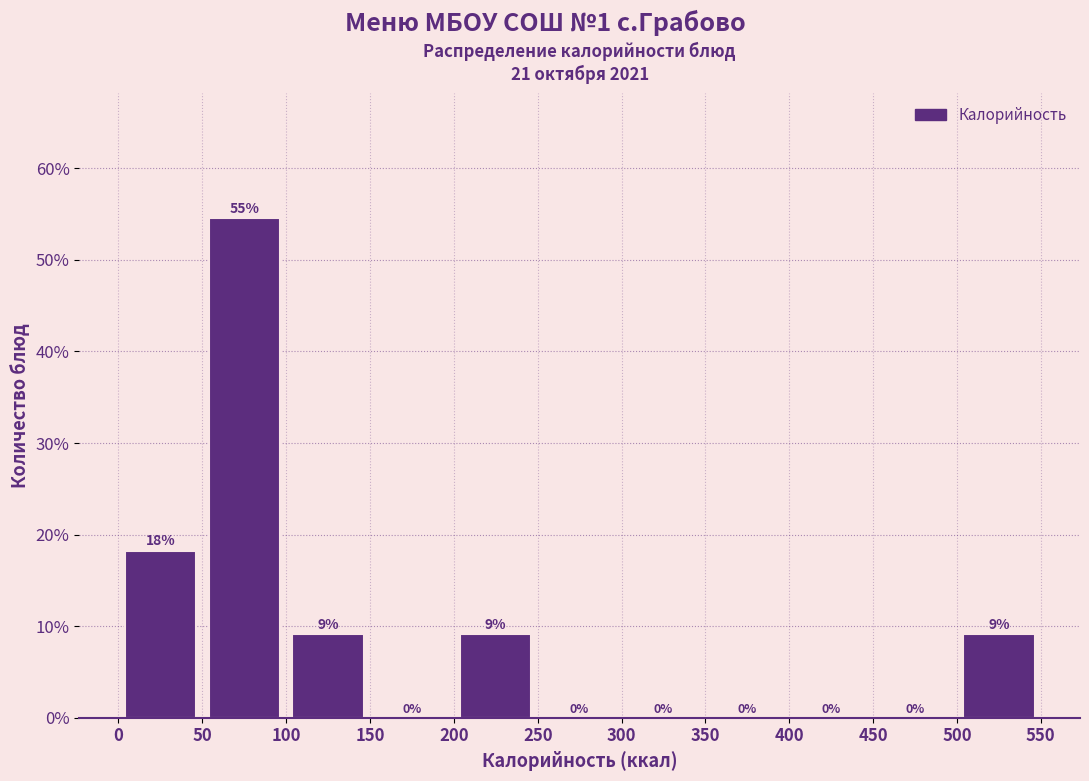

Over which range of the x-axis is the bar tallest?

50 to 100